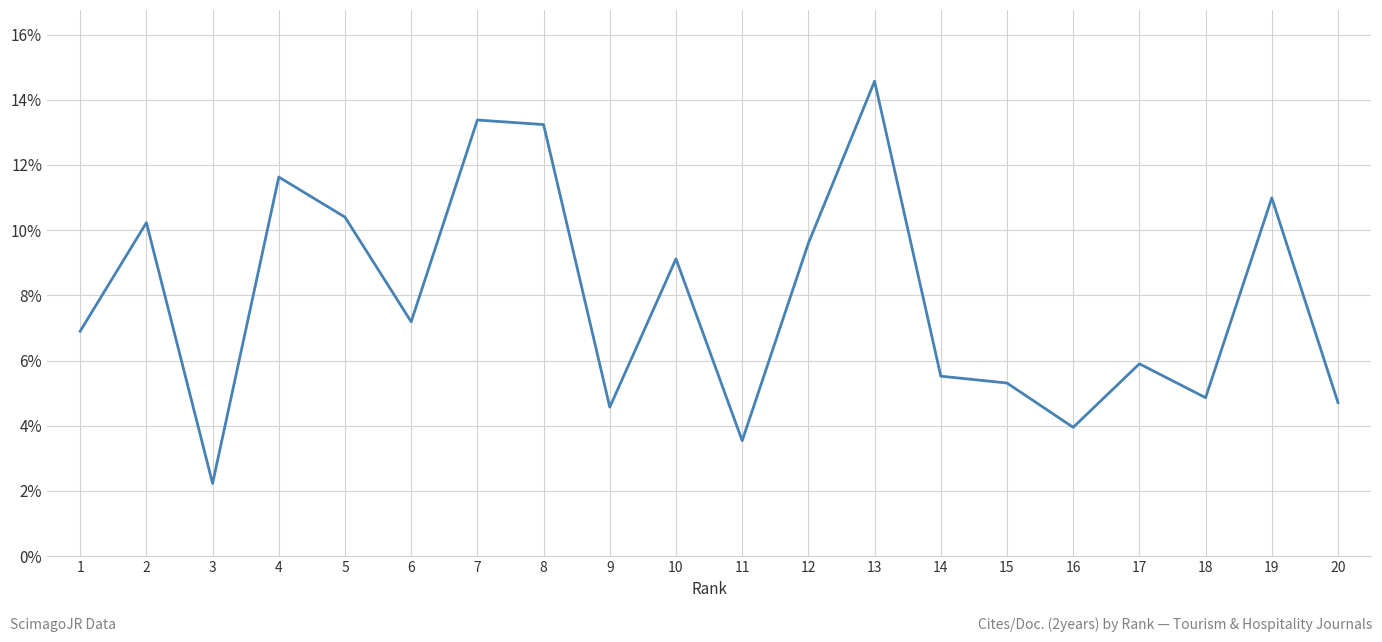

How many categories are shown in the chart?

20